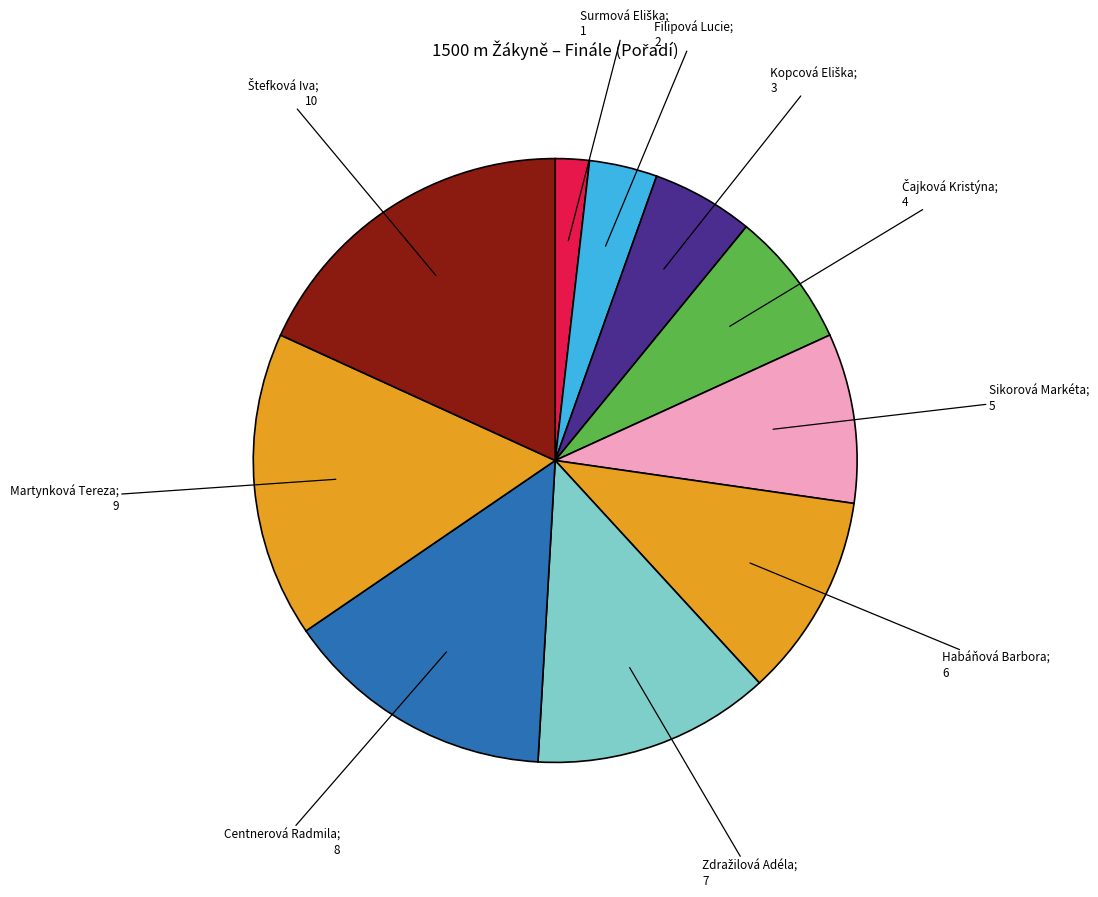

What is the largest slice in the pie chart?

Štefková Iva